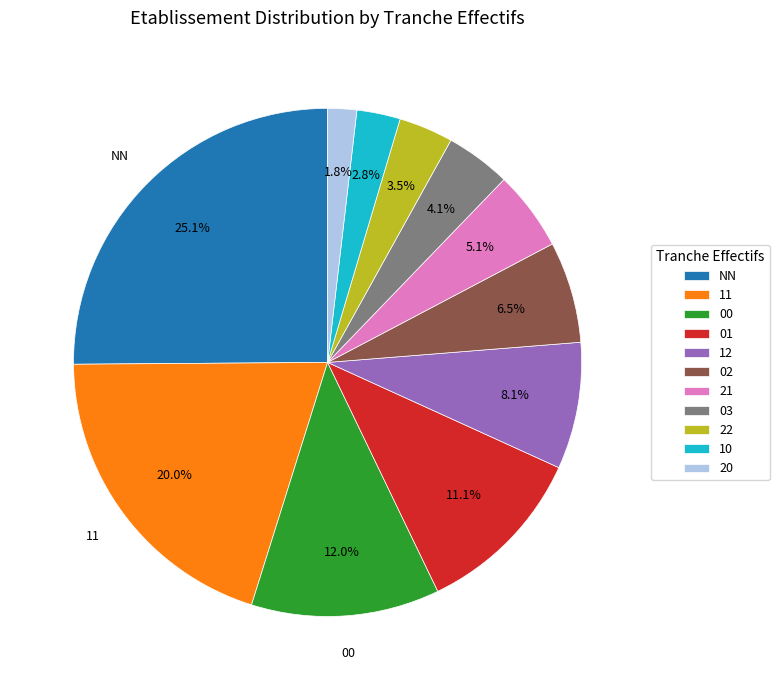

Which has a higher value, 22 or NN?

NN